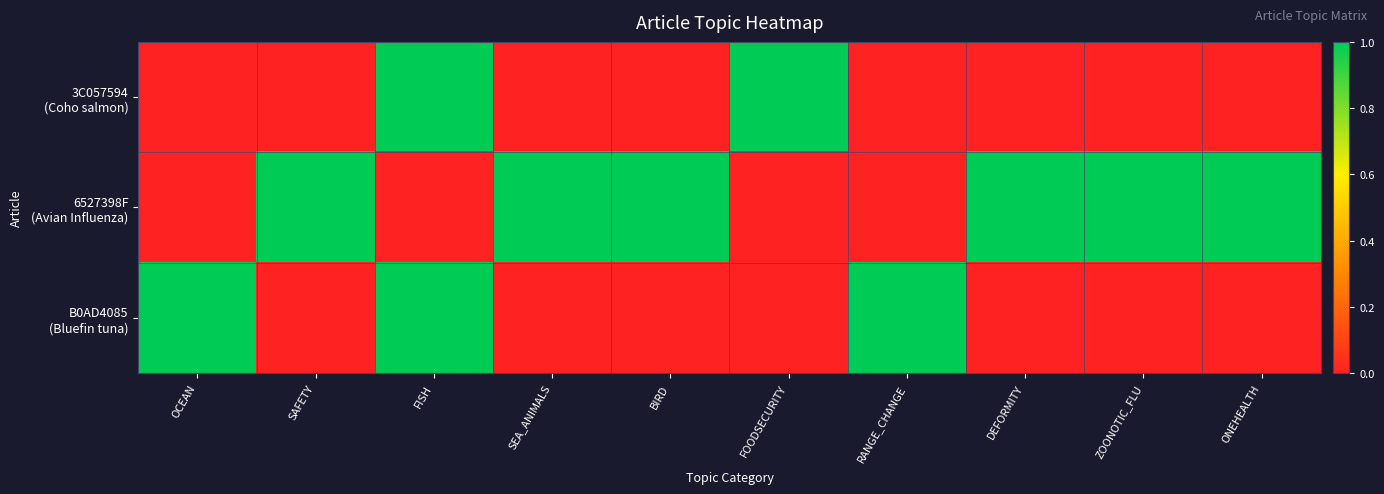

Rank the series by their average value, from highest to lowest.

6527398F (Avian Influenza), B0AD4085 (Bluefin tuna), 3C057594 (Coho salmon)